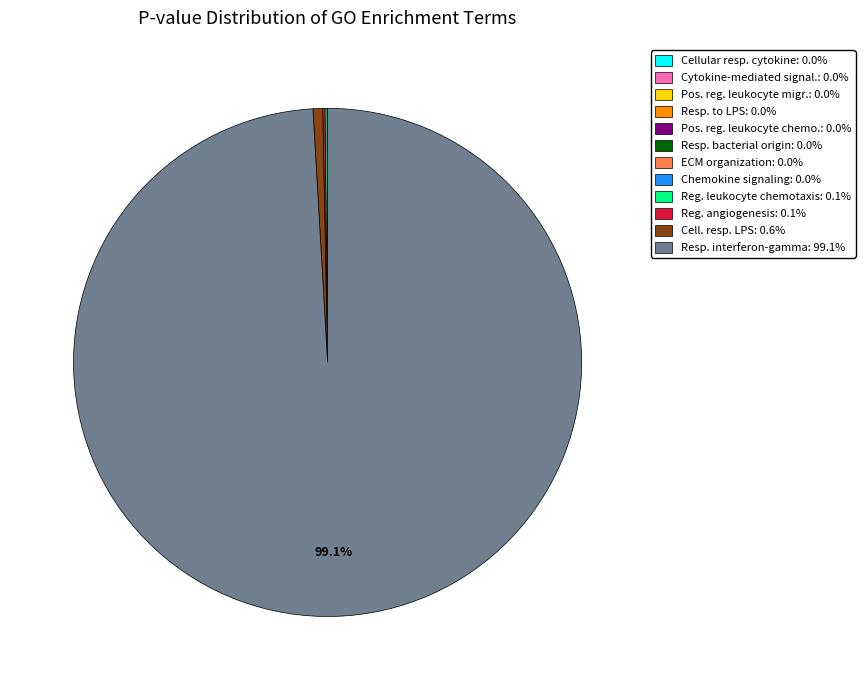

Is there any slice that represents more than half of the pie?

Yes